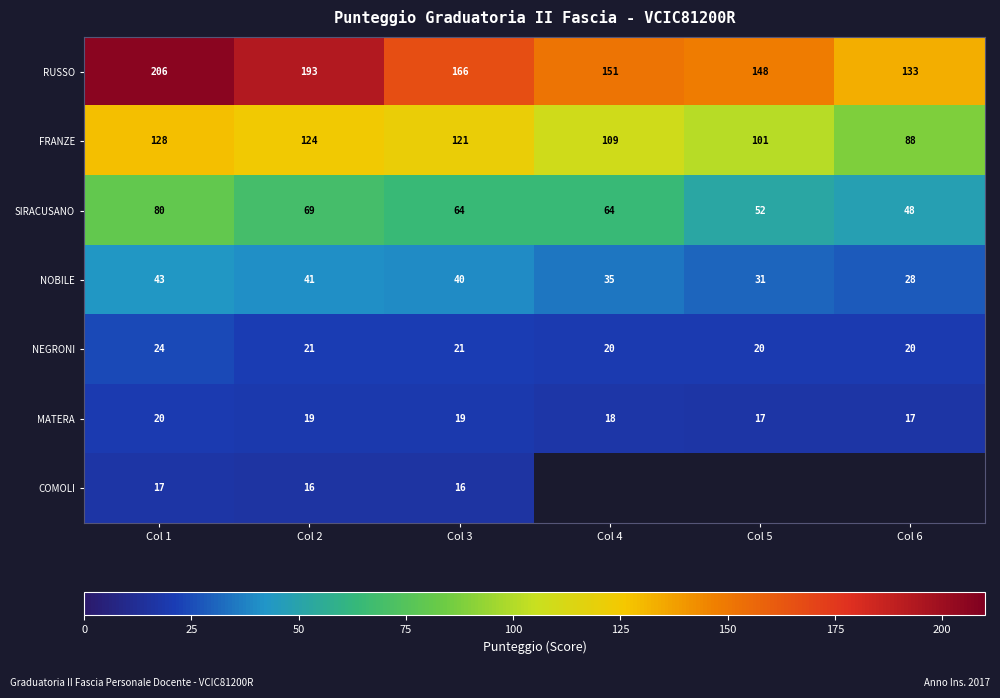

Which has a higher value, Col 3 or Col 4?

Col 3